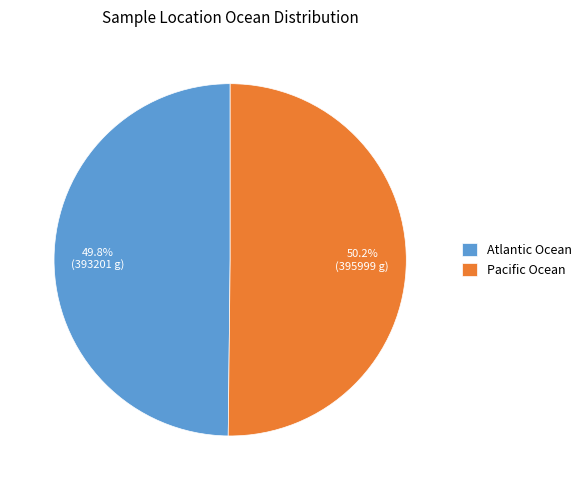

What percentage is NOT represented by Atlantic Ocean?

50.2%